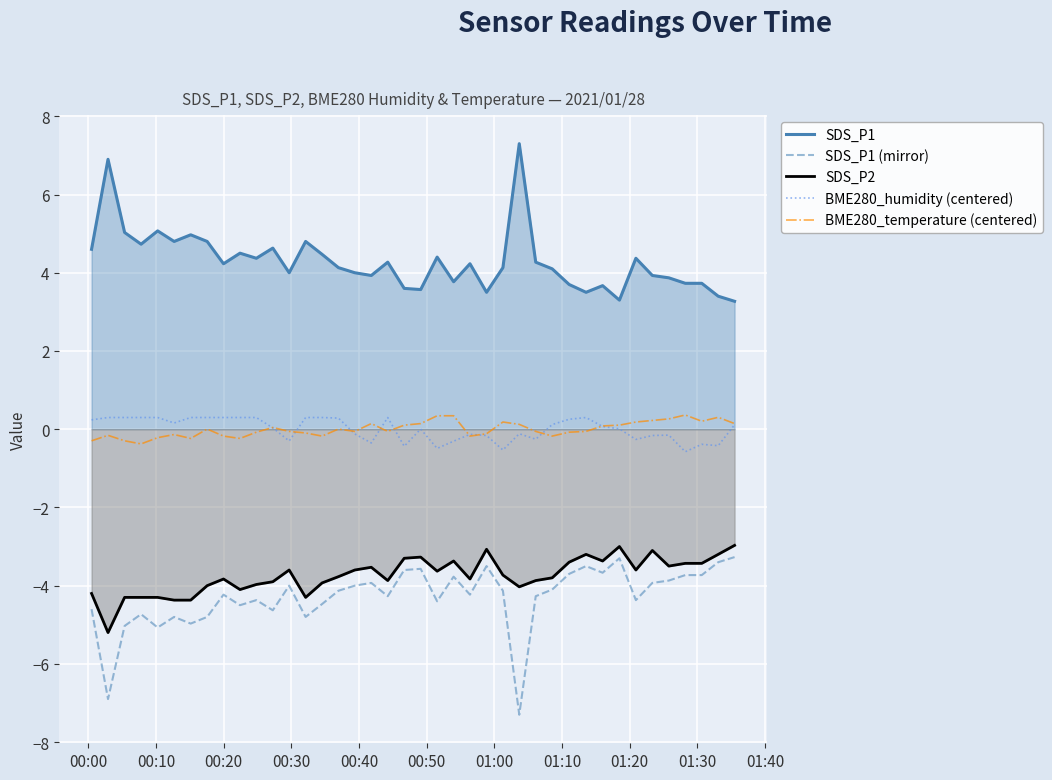

How many interior local valleys does the BME280_temperature (centered) series have?

9